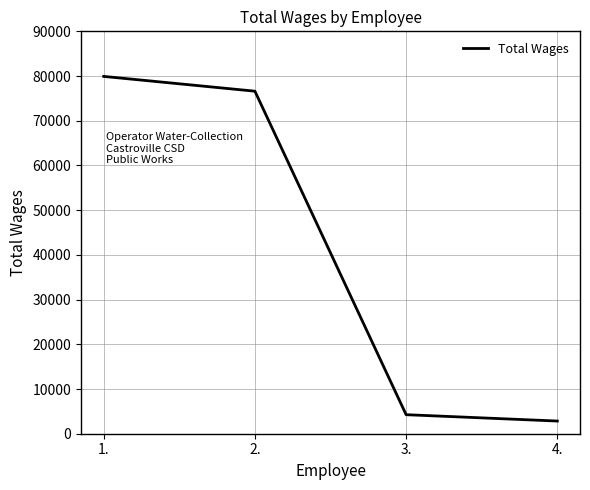

List the labels in order of value, smallest first.

4., 3., 2., 1.